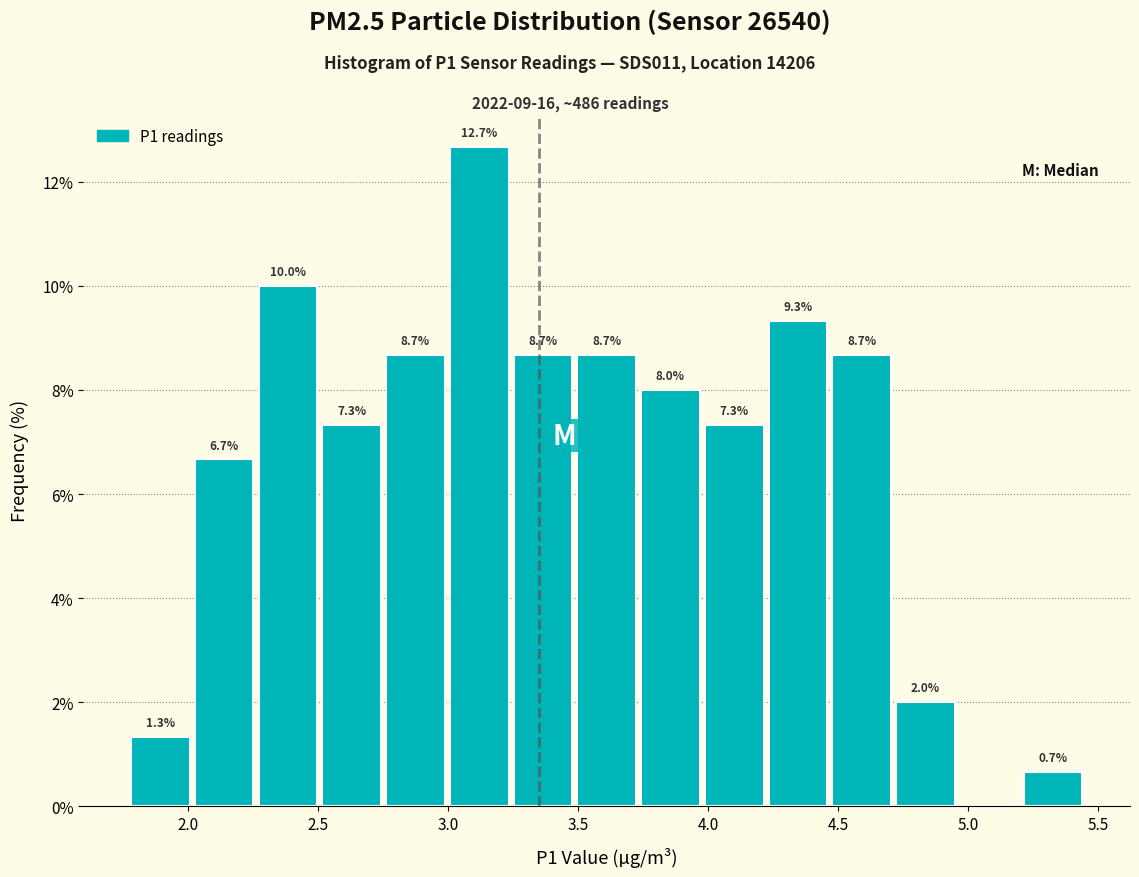

Which range on the x-axis has the tallest bar?

3.00 to 3.25